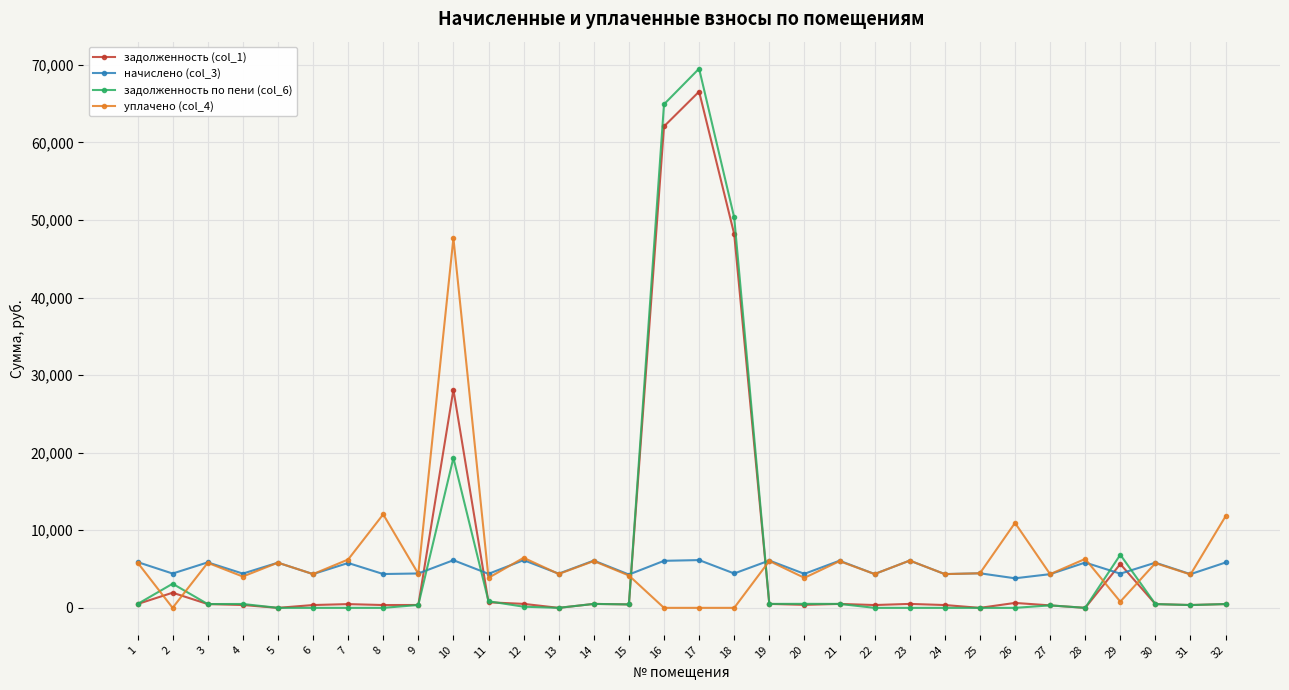

Does the chart have visible grid lines?

Yes